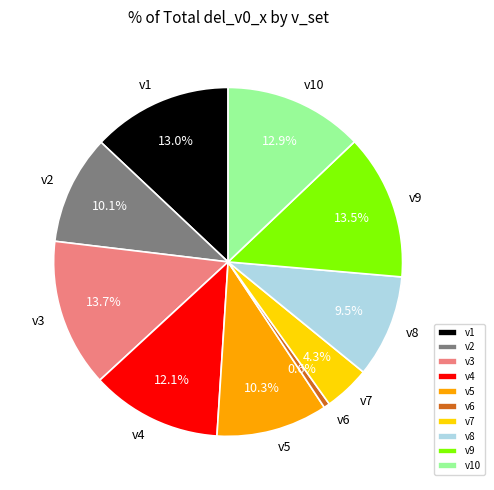

How many slices are in this pie chart?

10